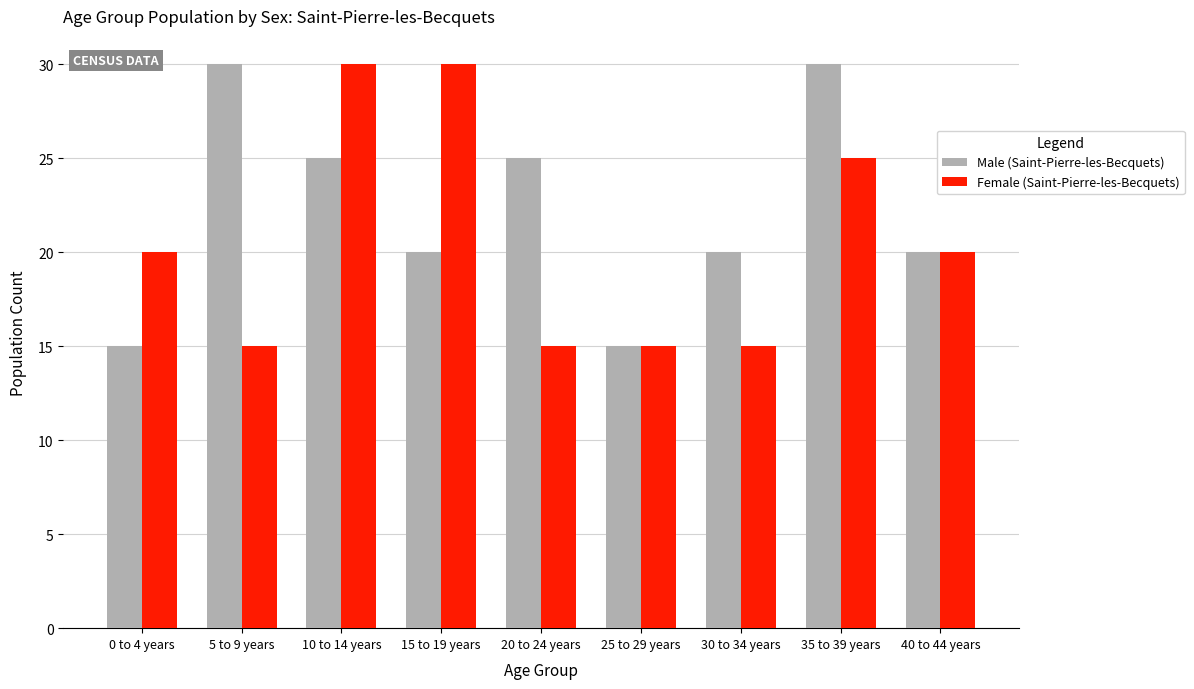

What is the spread (max minus min) of values at 5 to 9 years?

15